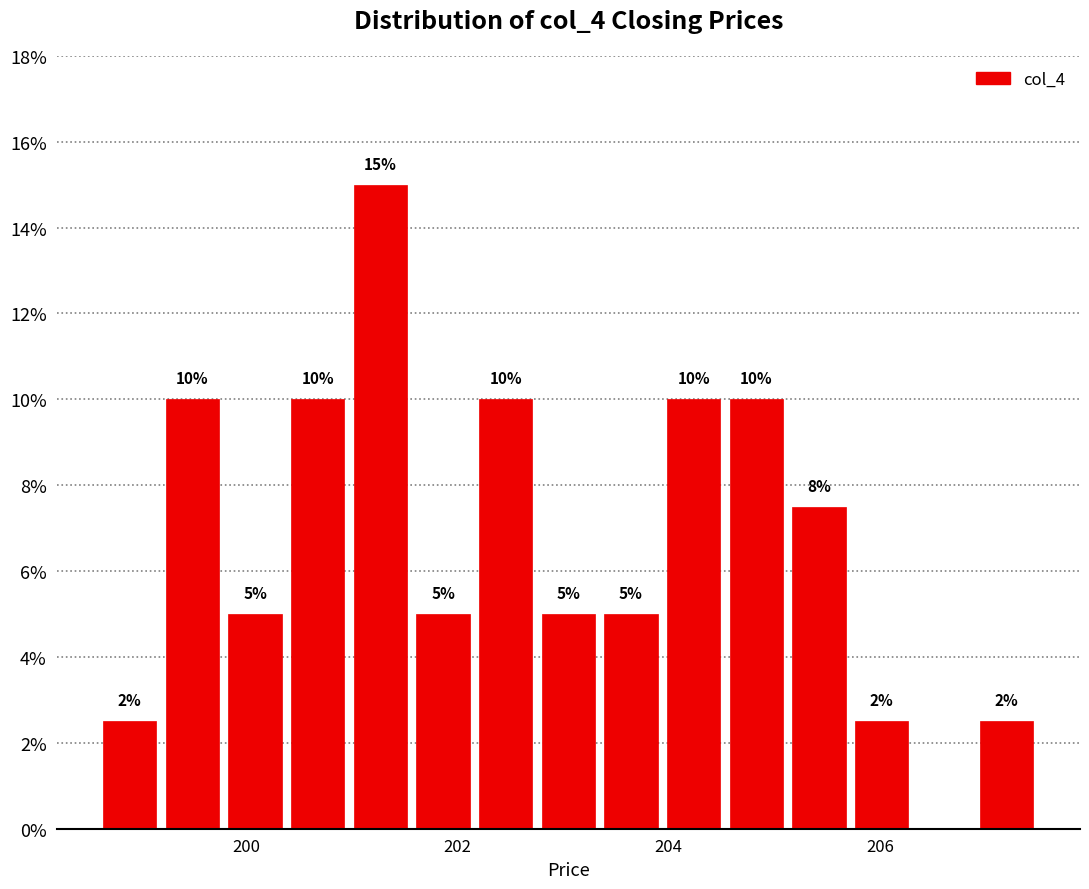

Around what value on the x-axis is the tallest bar? Give the approximate position of its centre, as read against the axis.

201.2